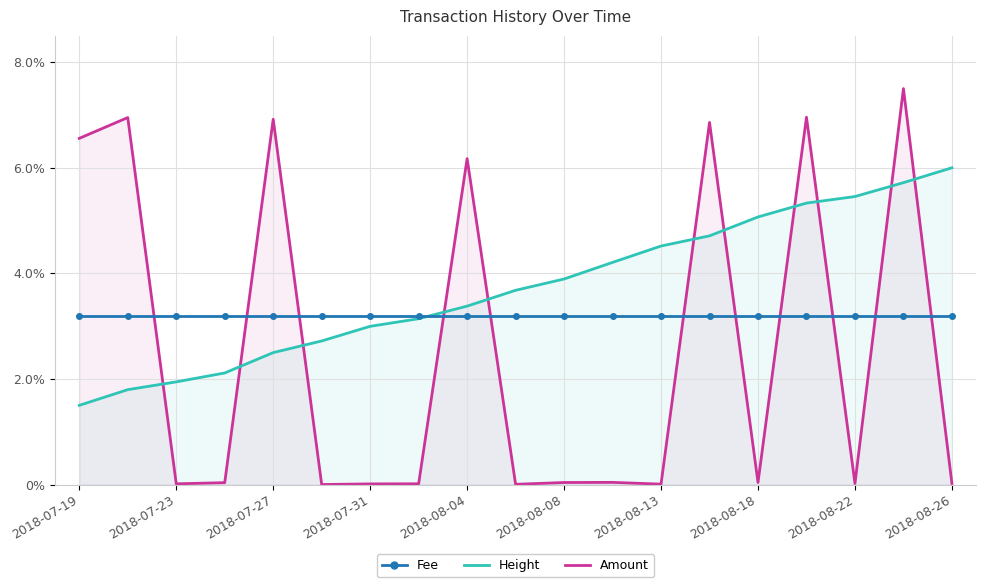

What is the value of the Height point at the 5th from the left?

2.5